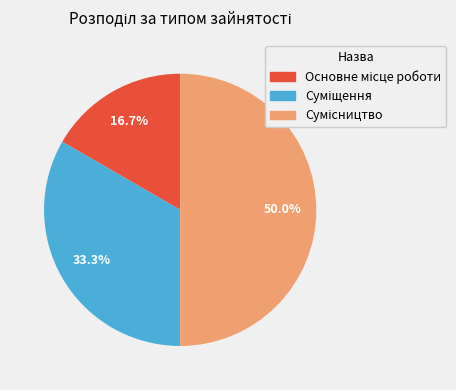

What is the total percentage of Сумісництво and Суміщення?

83.3%